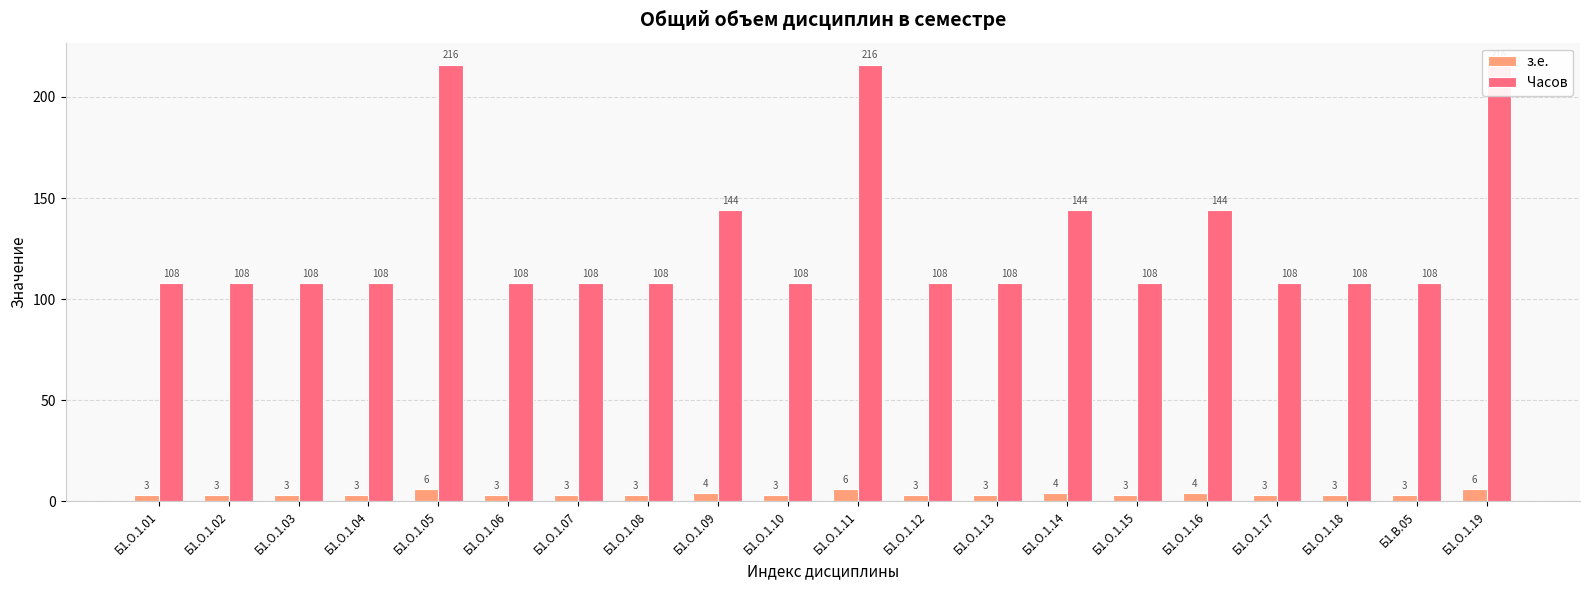

What position from the right is Б1.О.1.19?

1